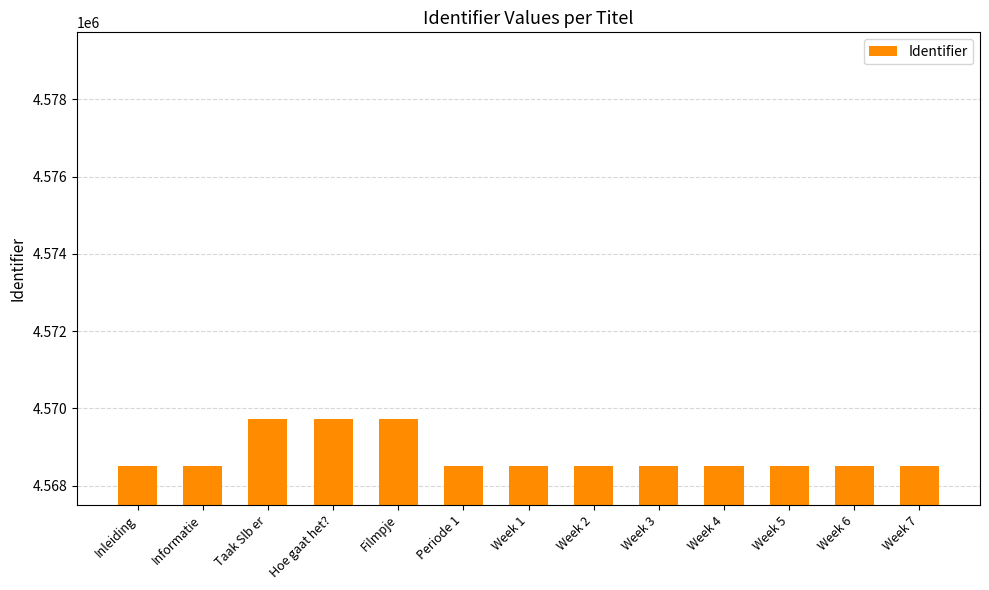

Approximately how many times larger is the value at Taak Slb er compared to Inleiding?

1.0